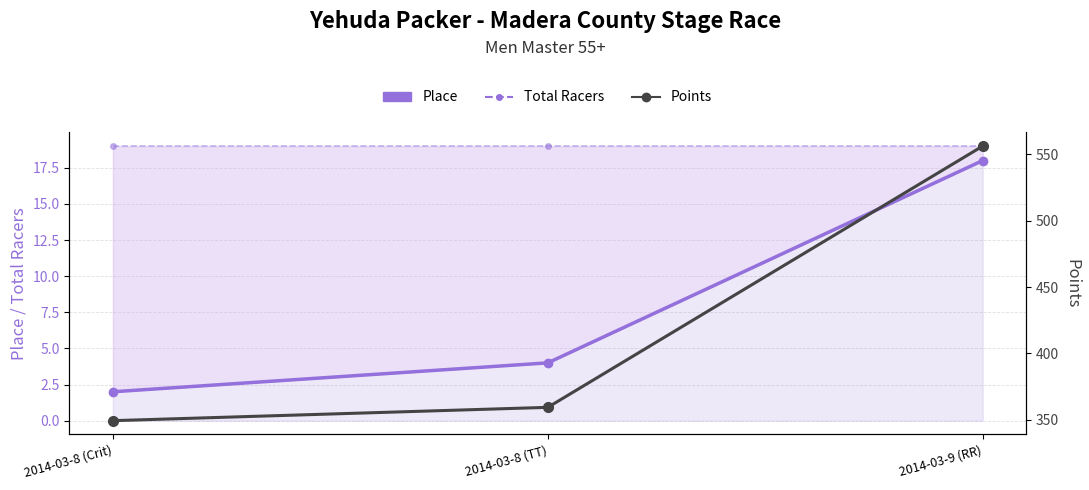

Reading left to right, what are all the values shown in this chart?

Place: 2014-03-8 (Crit)=2.0	2014-03-8 (TT)=4.0	2014-03-9 (RR)=18.0
Total Racers: 2014-03-8 (Crit)=19.0	2014-03-8 (TT)=19.0	2014-03-9 (RR)=19.0
Points: 2014-03-8 (Crit)=349.4	2014-03-8 (TT)=359.4	2014-03-9 (RR)=556.2